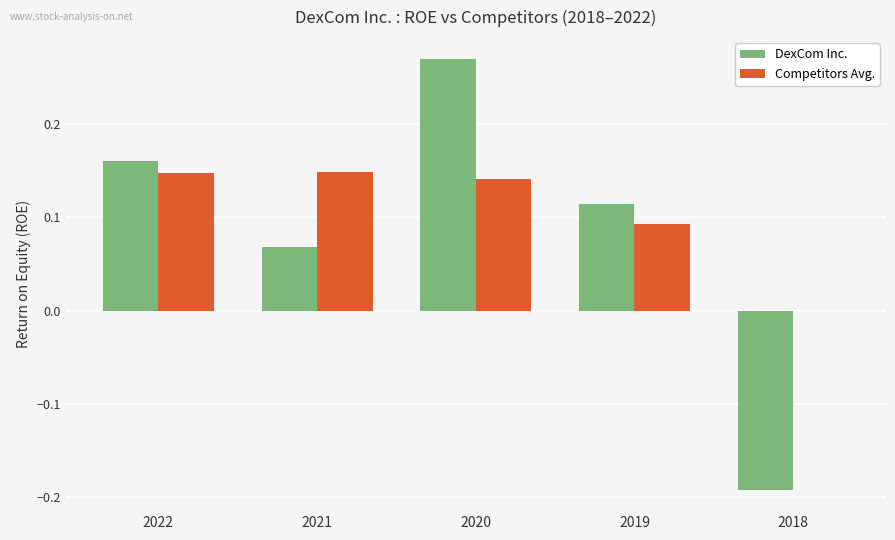

What are all the series names shown in the legend?

DexCom Inc., Competitors Avg.